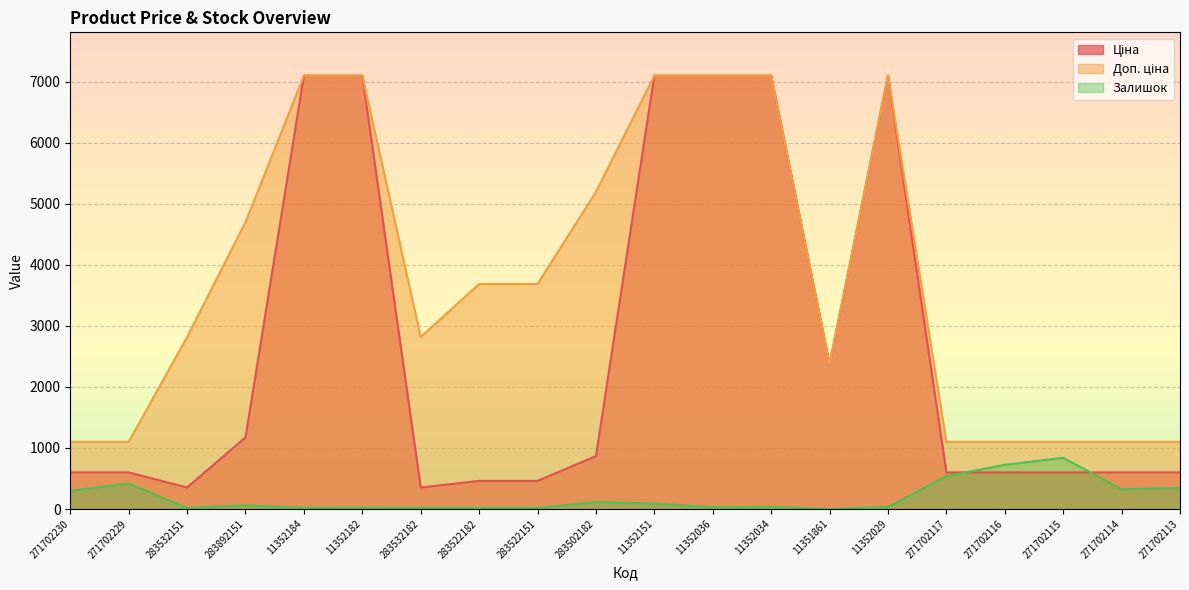

At which label is Залишок closest to 419?

271702229